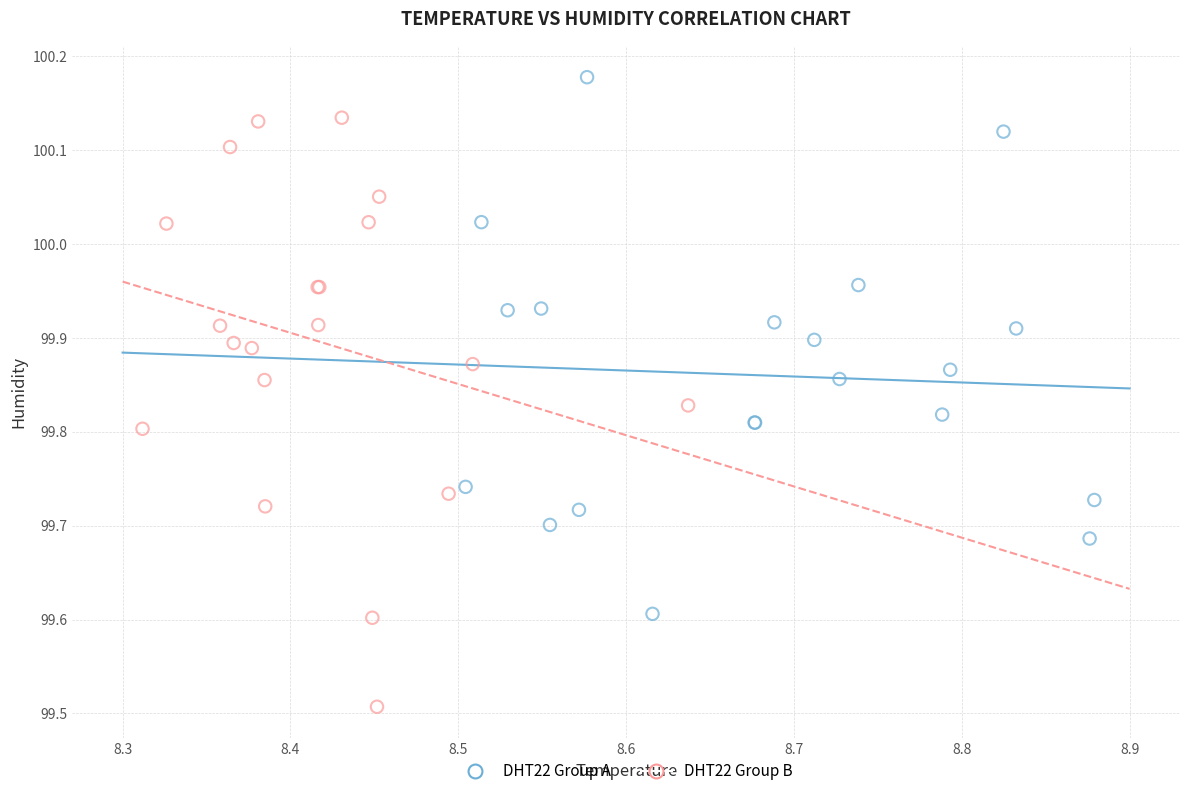

Which series reaches the maximum Y coordinate?

DHT22 Group A